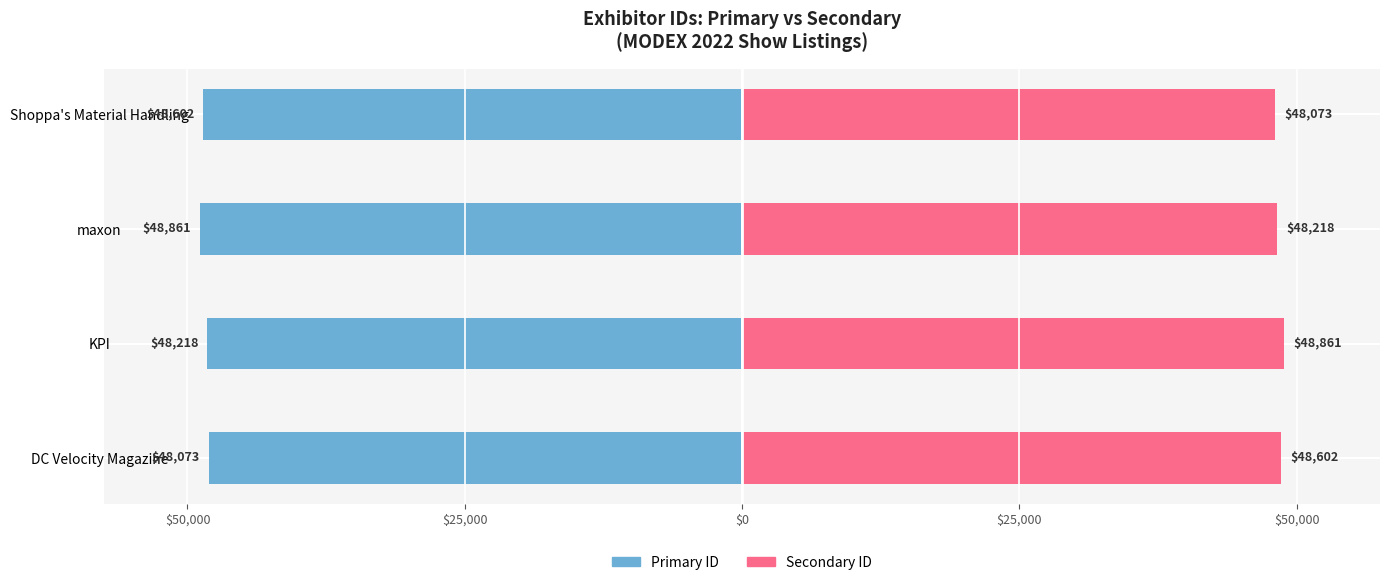

What is the average value of the Primary ID series?

-48438